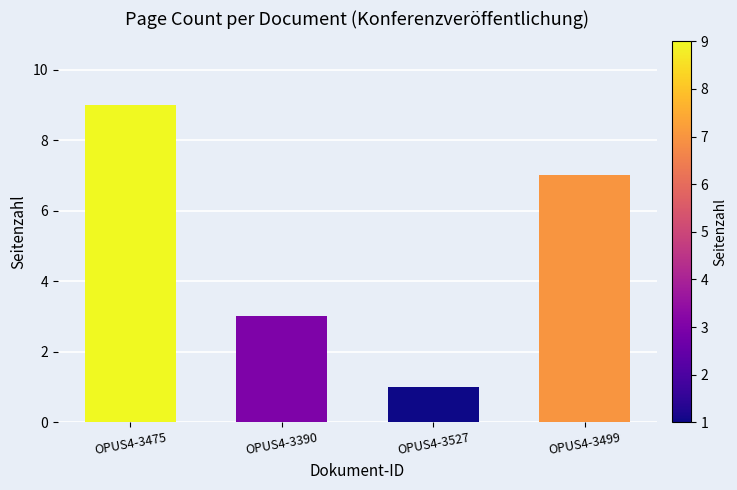

Reading left to right, transcribe all the data shown in this chart.

OPUS4-3475=9	OPUS4-3390=3	OPUS4-3527=1	OPUS4-3499=7